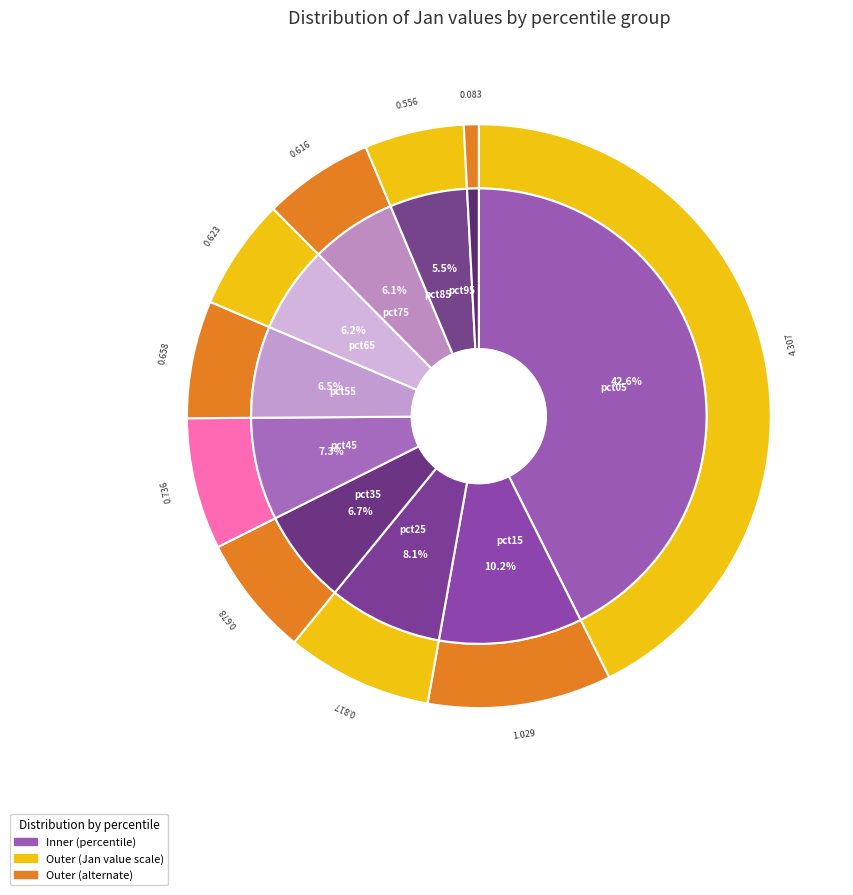

Do pct85 and pct75 together represent more than half of the pie?

No